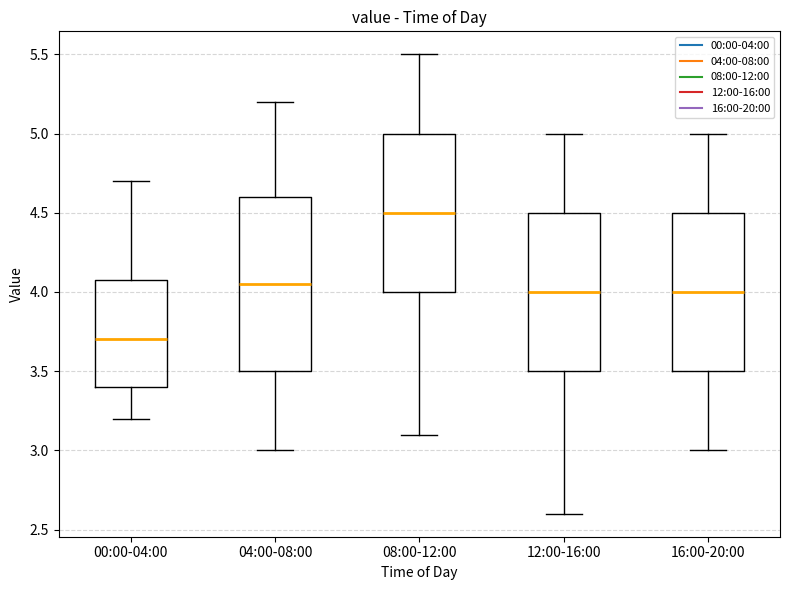

Which box is the tallest, from its lower edge to its upper edge?

04:00-08:00